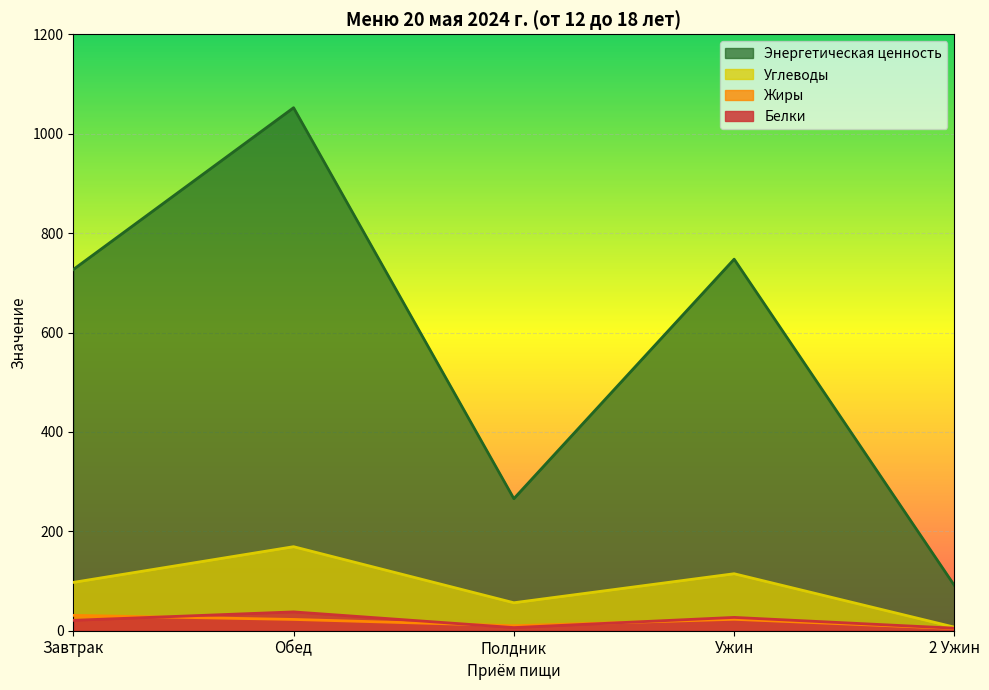

True or false: Белки and Энергетическая ценность cross at least once.

False